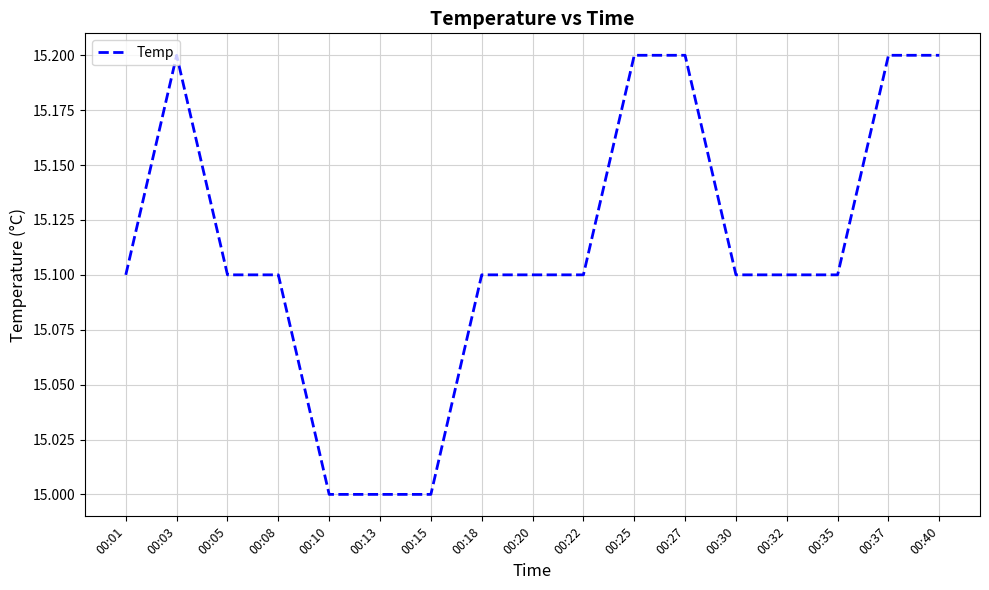

Is it true that the value at 00:30 is 23.2?

False